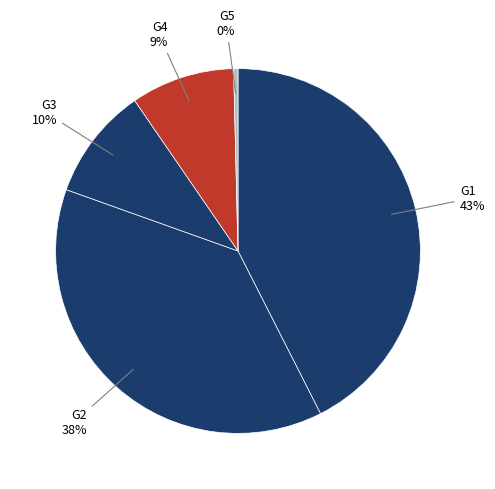

Does any single category account for the majority?

No